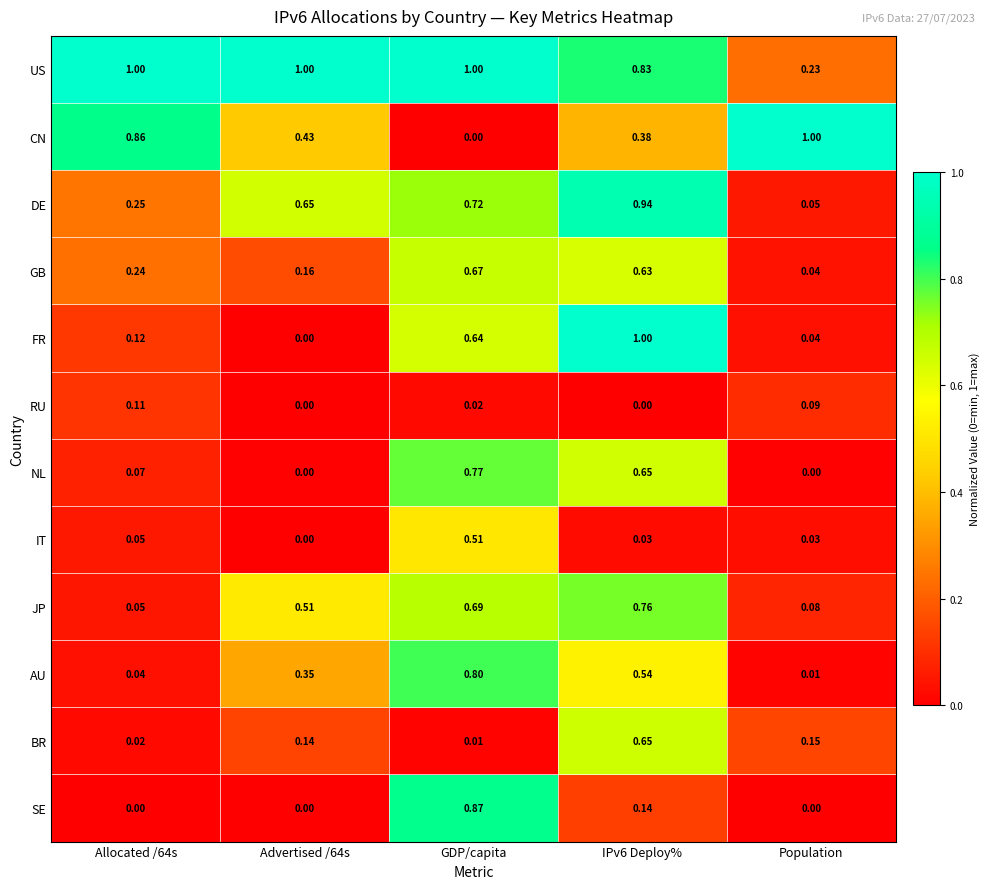

Which series changed the most between Advertised /64s and Population?

US